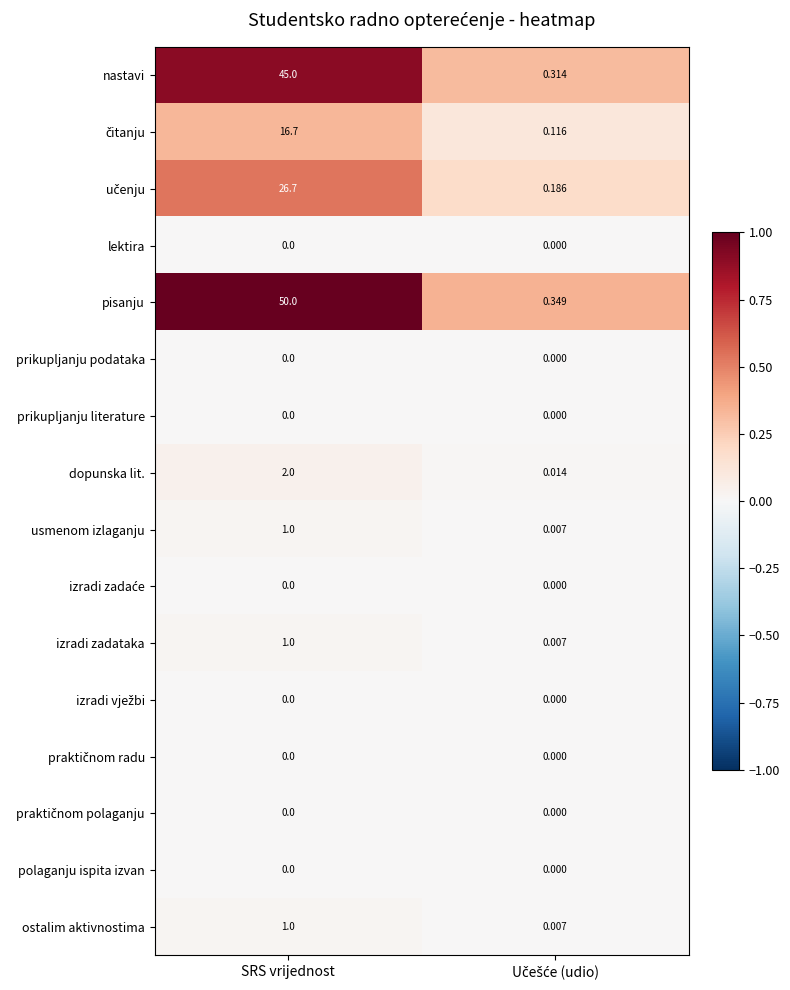

Which series has the largest range (max minus min)?

pisanju